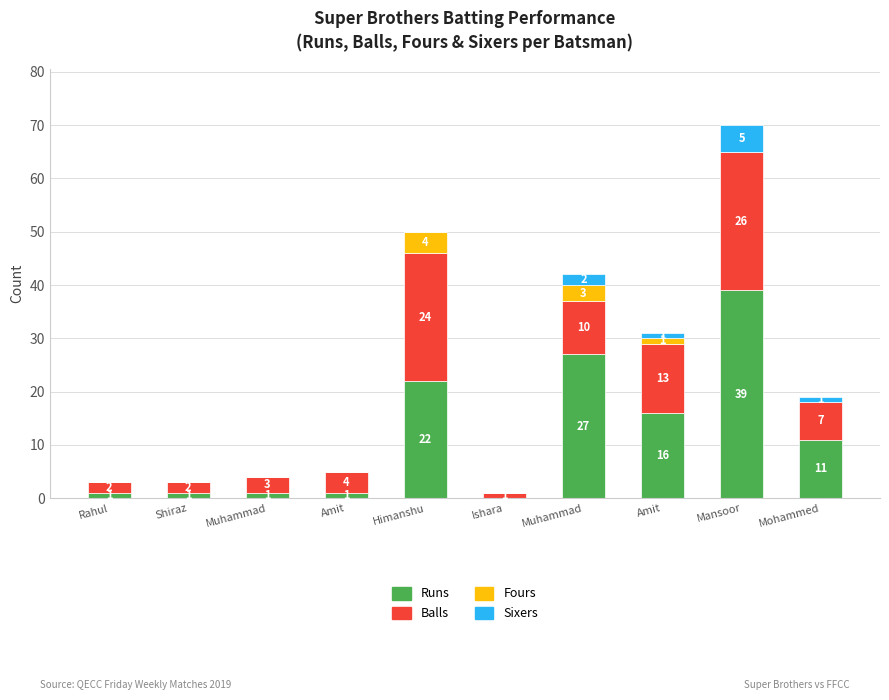

Count the Sixers values in the range 0 to 1.

8